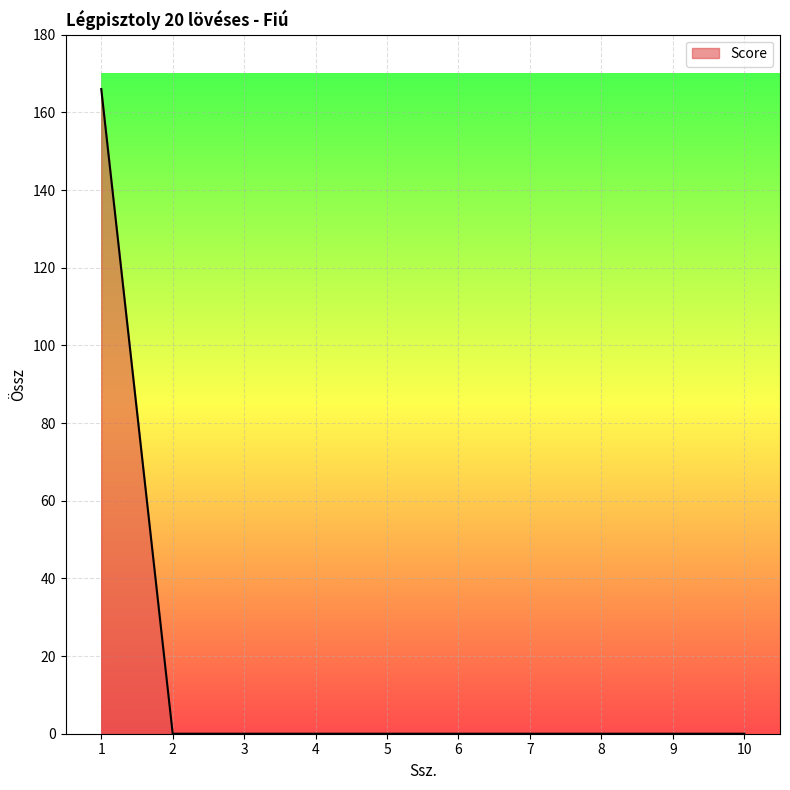

The chart shows a value of 76 at 7. True or false?

False